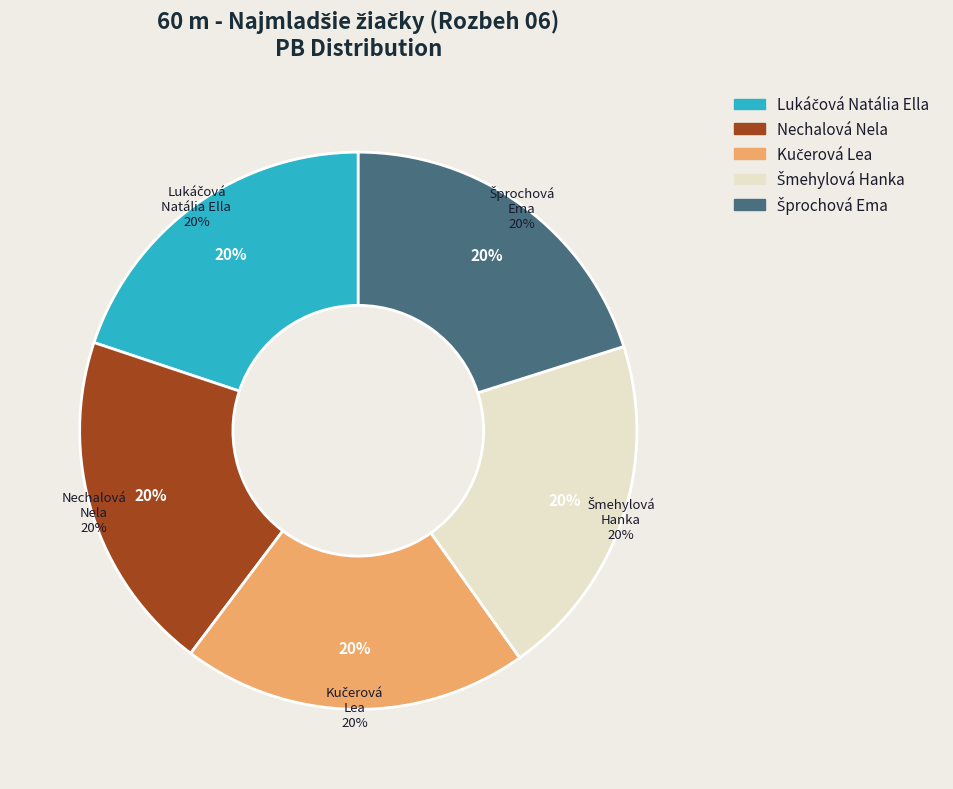

To the nearest percent, what portion does Nechalová Nela represent?

20%